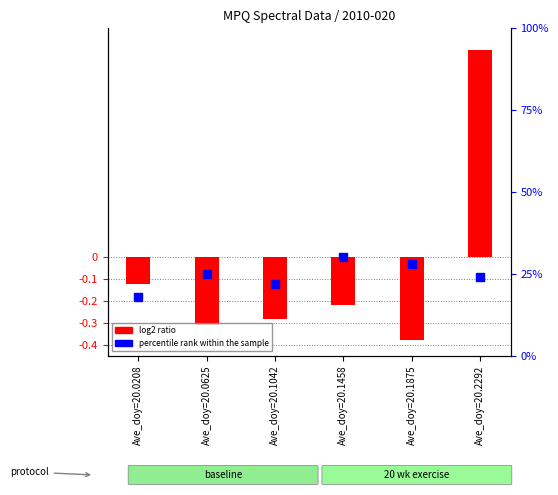

At which category is the sum across all series the highest?

Ave_doy=20.2292